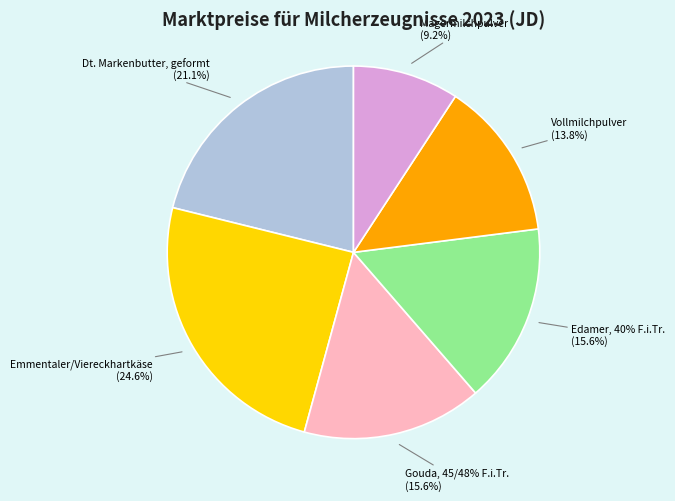

Does any single category account for the majority?

No